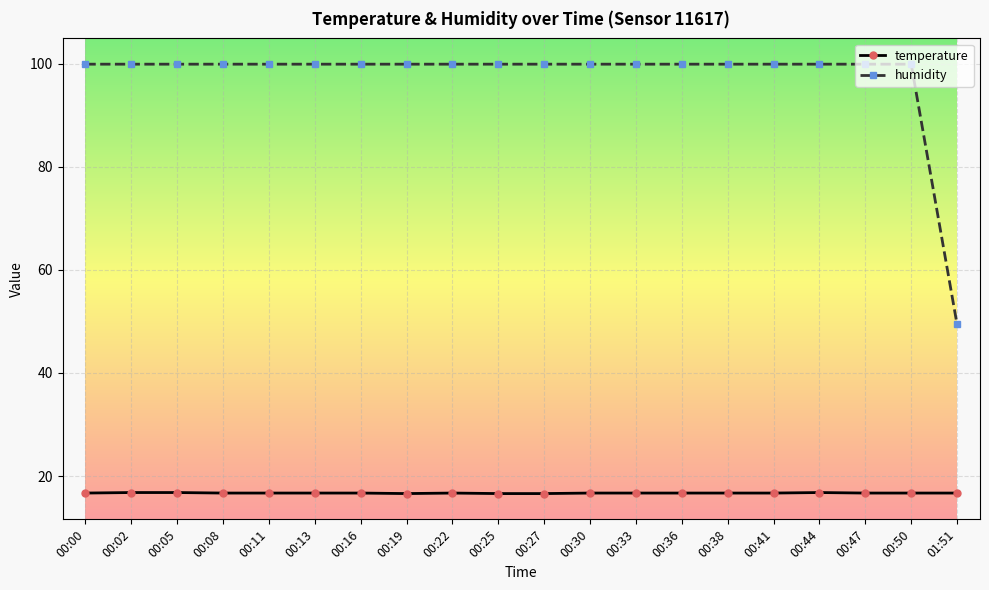

What is the maximum value shown in the chart?

99.9